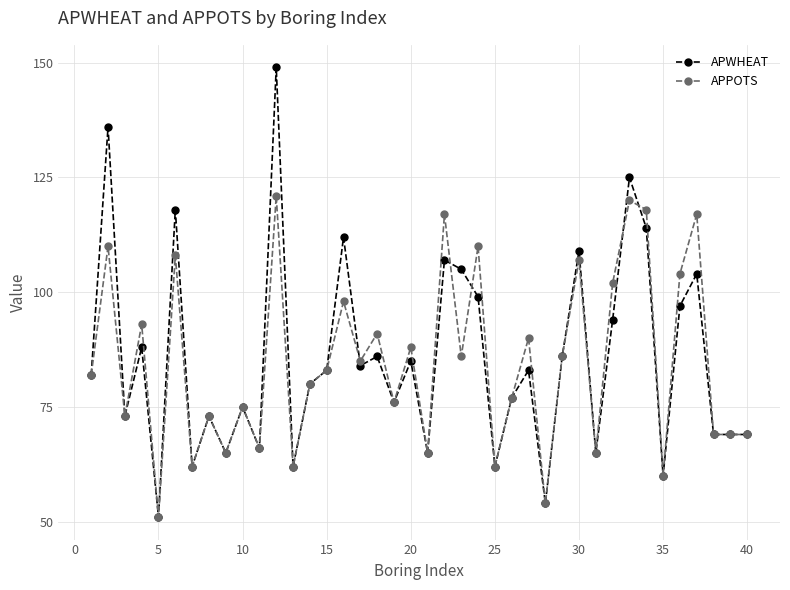

What is the value of the APPOTS point at the 21st from the left?

65